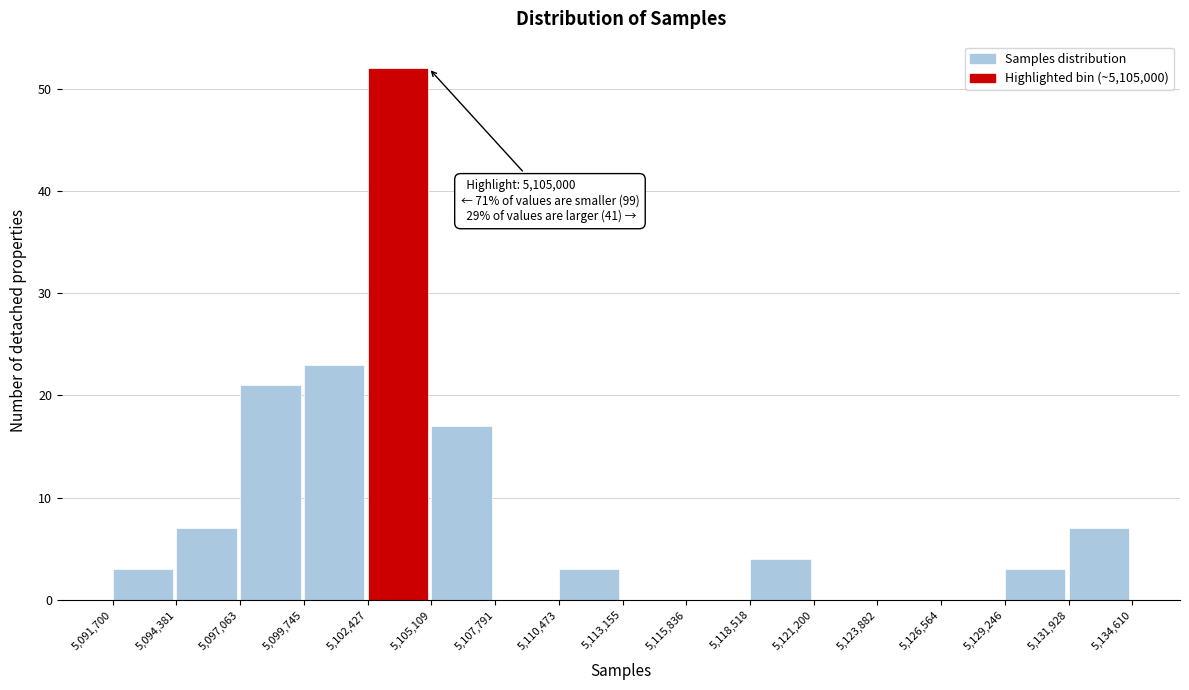

Which range on the x-axis has the tallest bar?

5,102,427 to 5,105,109